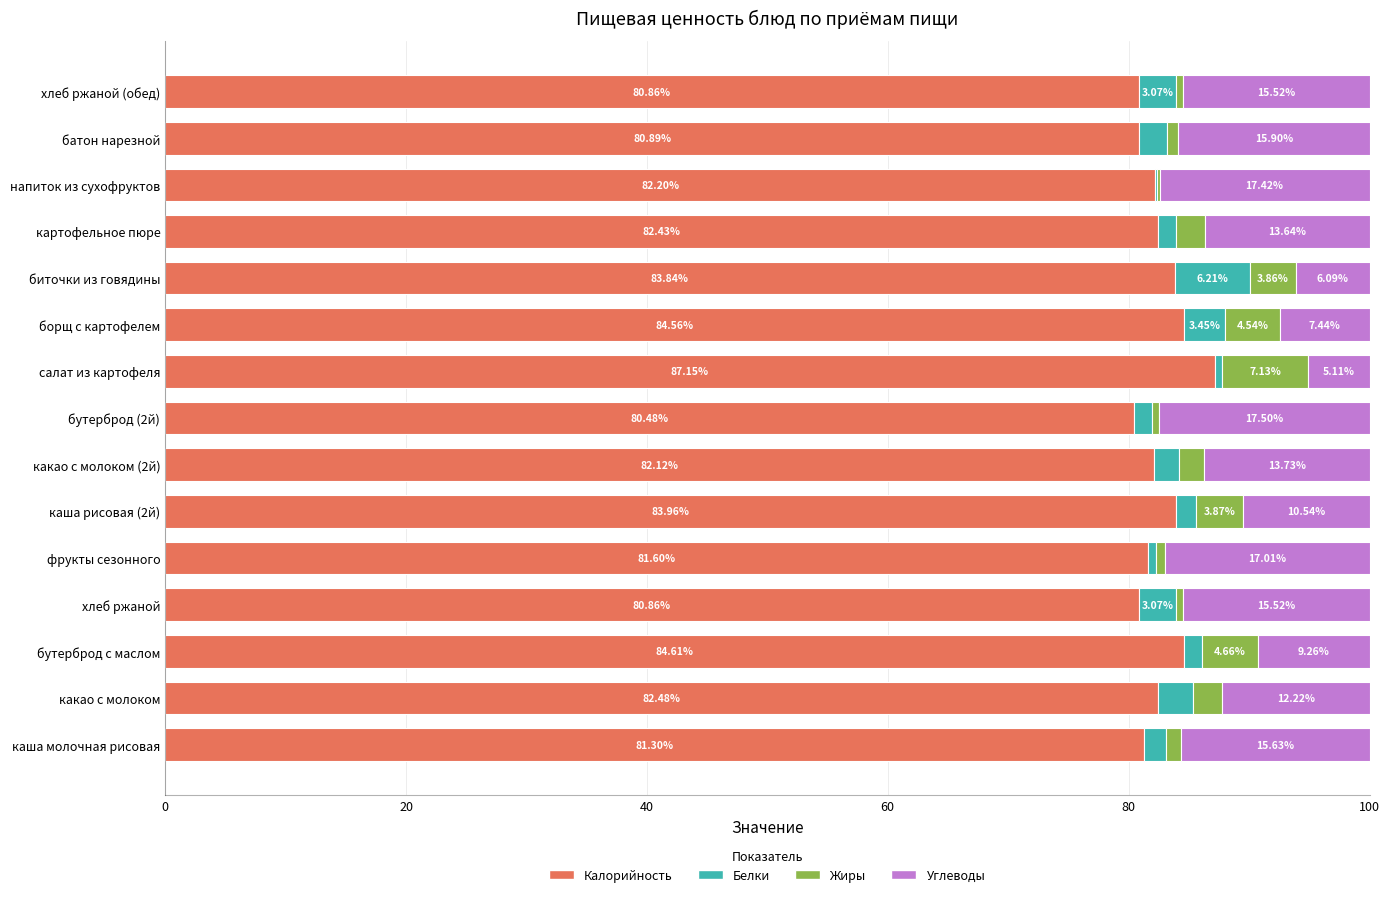

At which label is Калорийность closest to 83?

какао с молоком